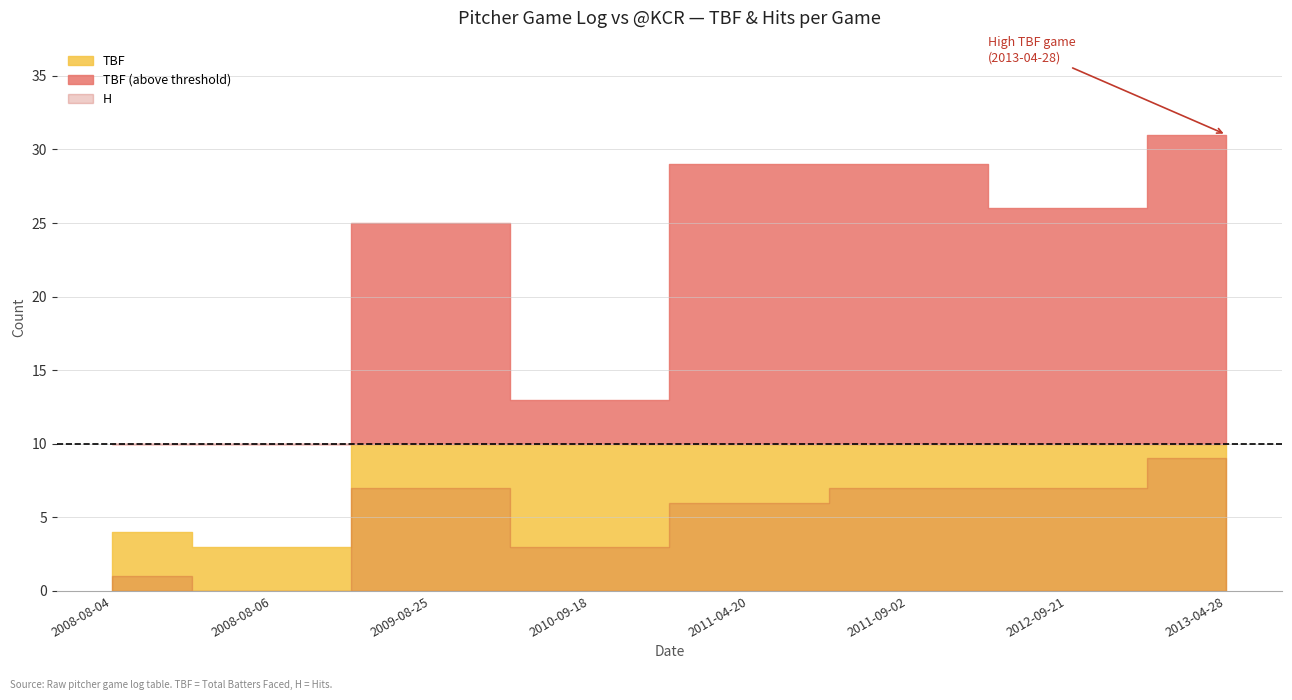

What is the difference between the maximum and minimum values in the TBF series?

28